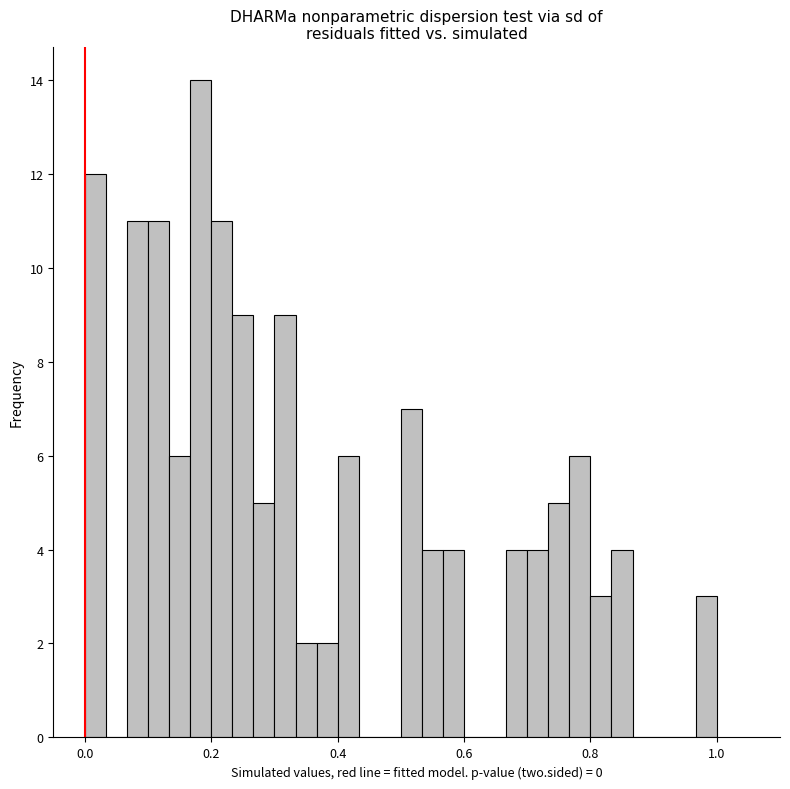

Around what value on the x-axis is the tallest bar? Give the approximate position of its centre, as read against the axis.

0.18